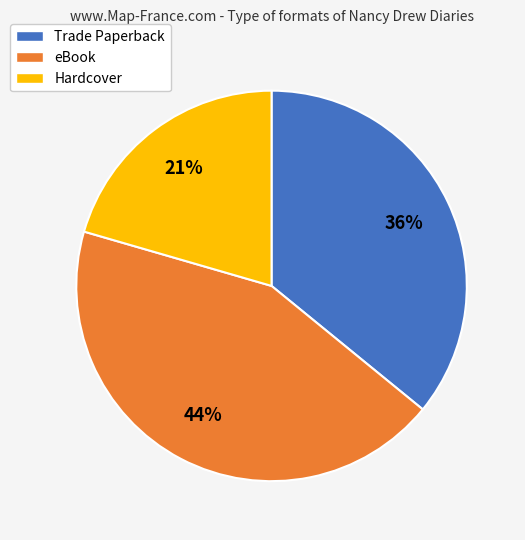

Which category has the biggest portion of the pie?

eBook